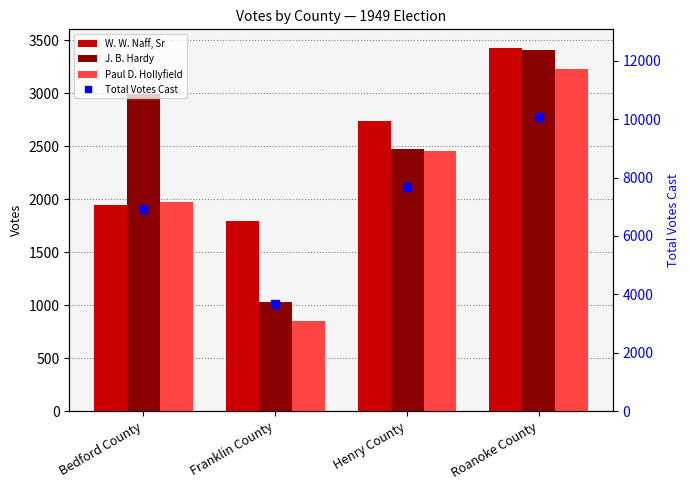

Which category has the highest value in the W. W. Naff, Sr series?

Roanoke County